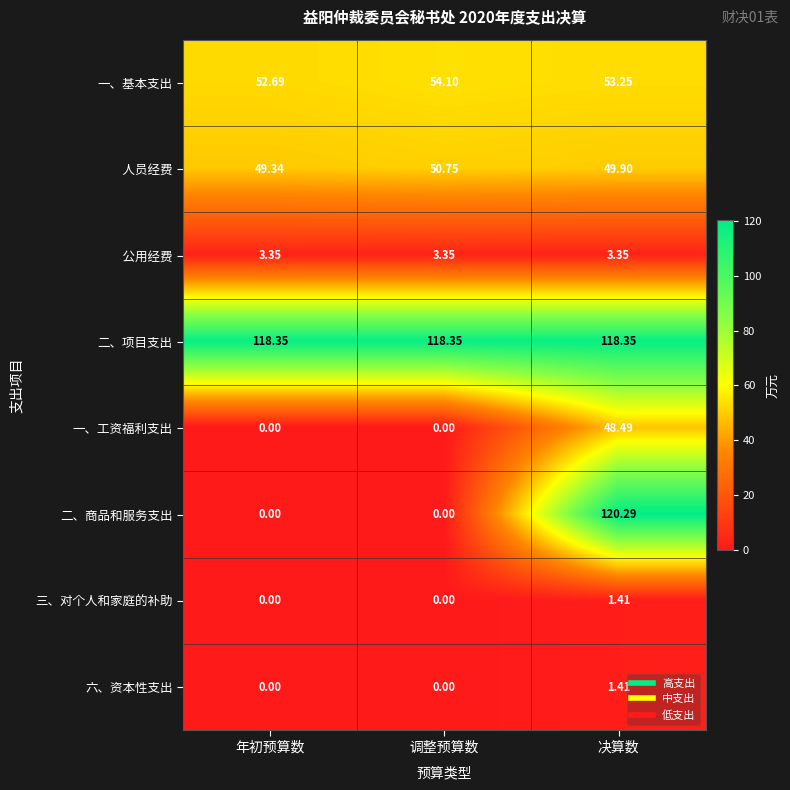

List the labels in order of 一、基本支出 value, smallest first.

年初预算数, 决算数, 调整预算数